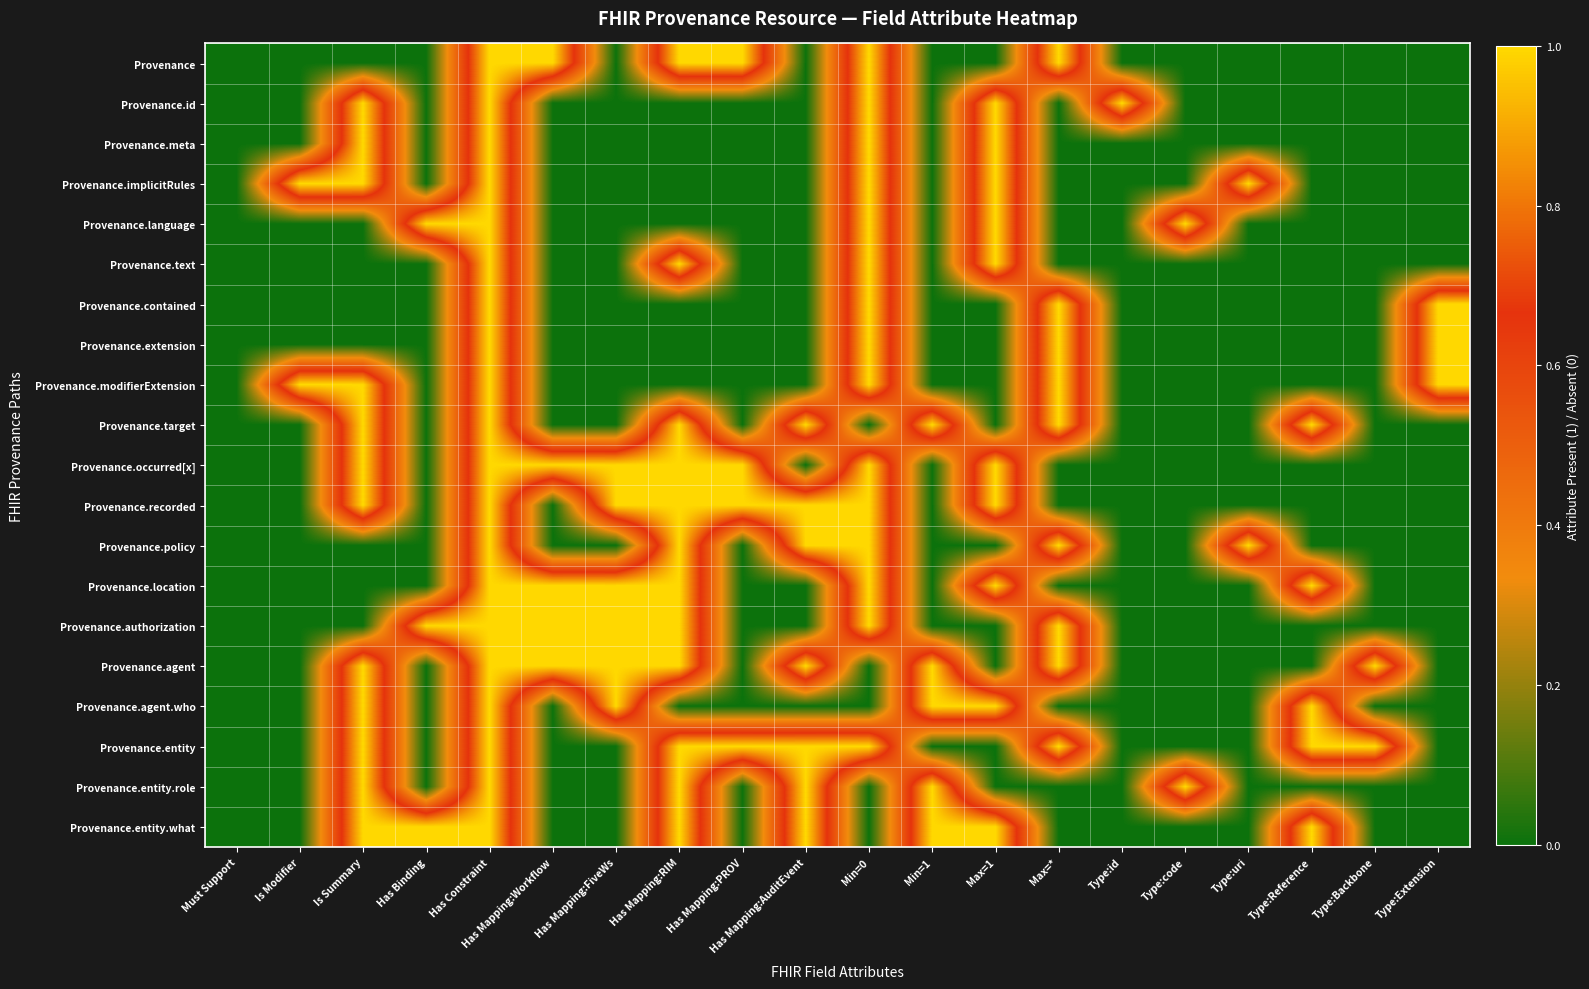

Which series has the largest total across all categories?

Provenance.agent